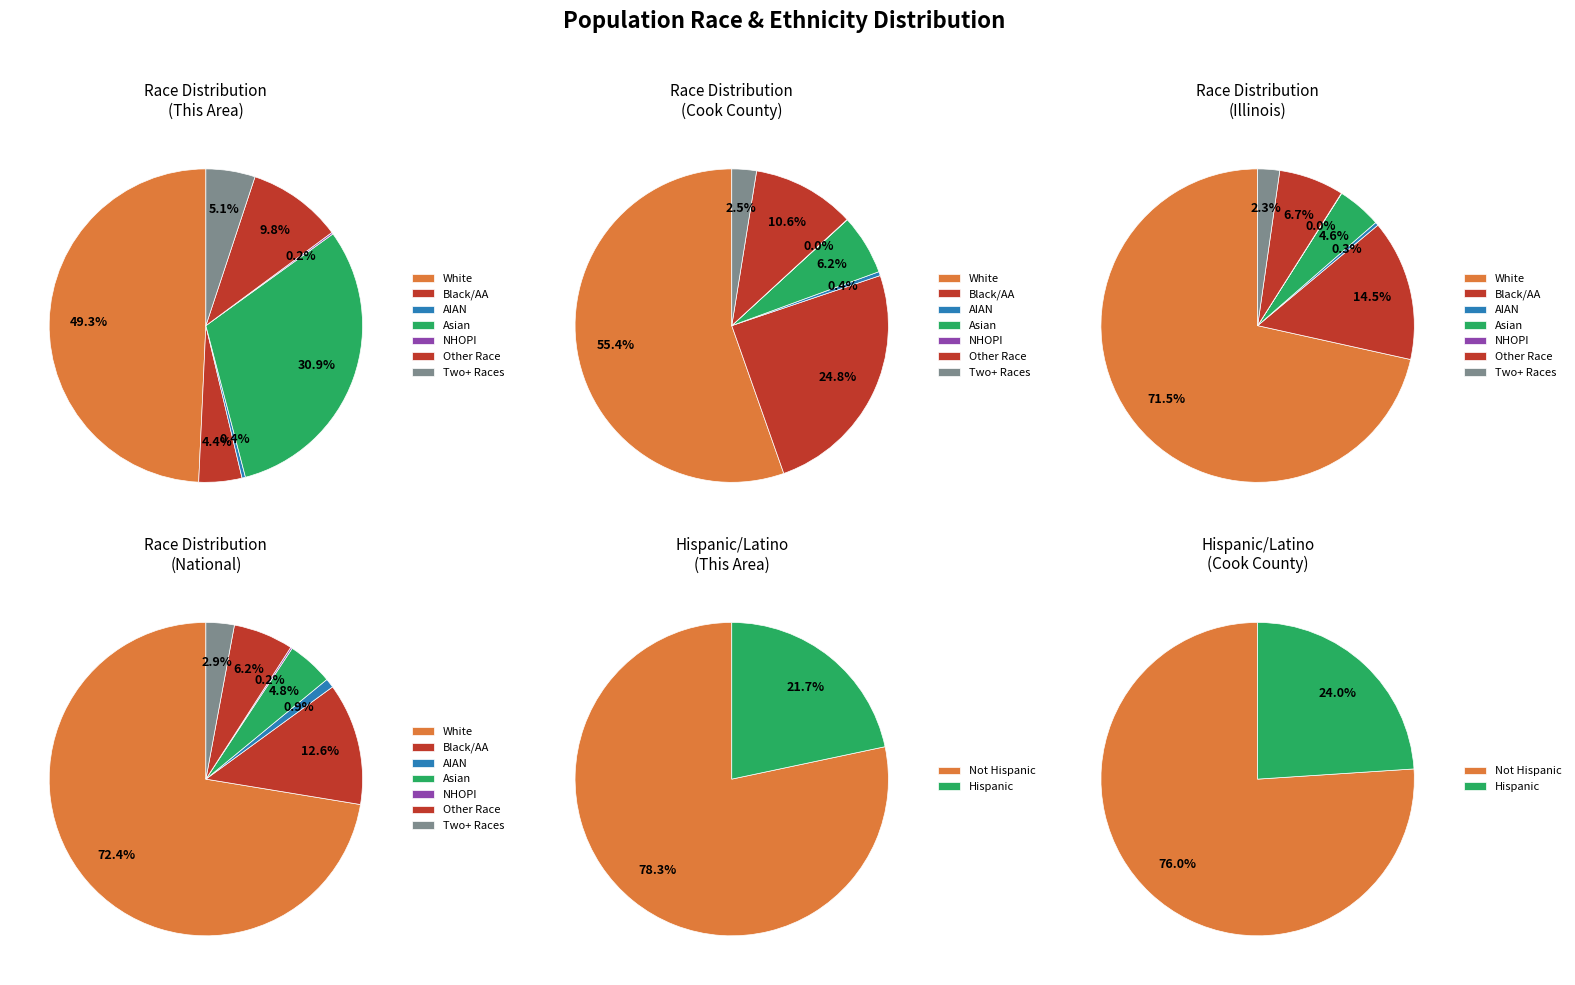

Is Black or African American alone the majority of the pie?

No